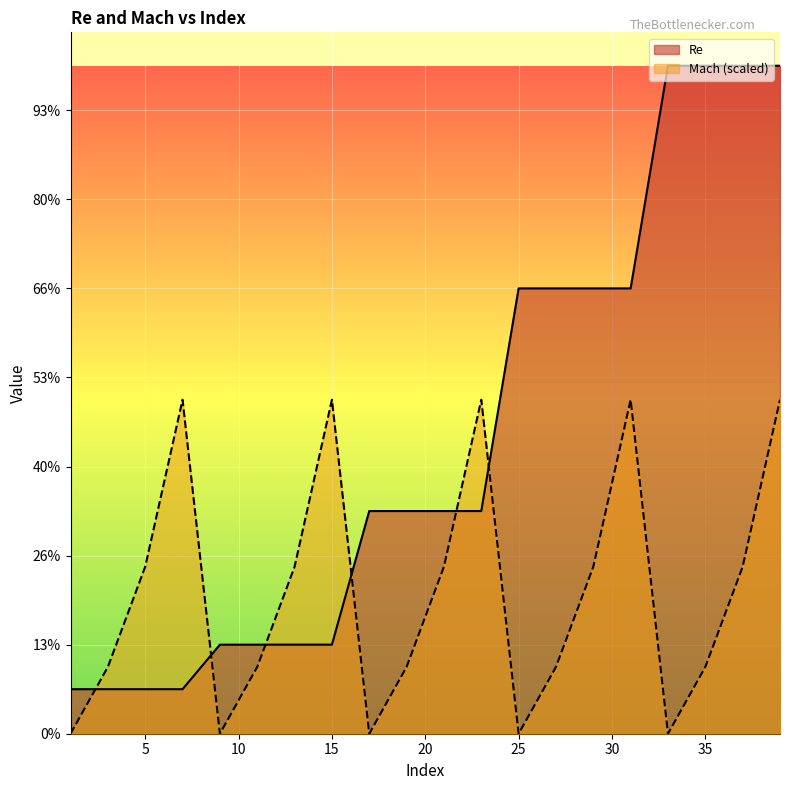

At which category does the chart reach its peak across all series?

33